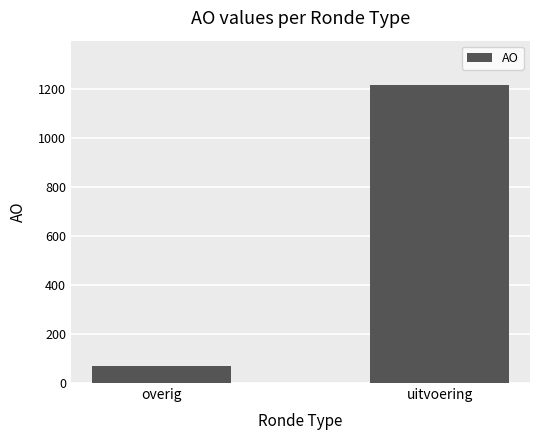

What is the difference between the values at overig and uitvoering?

1147